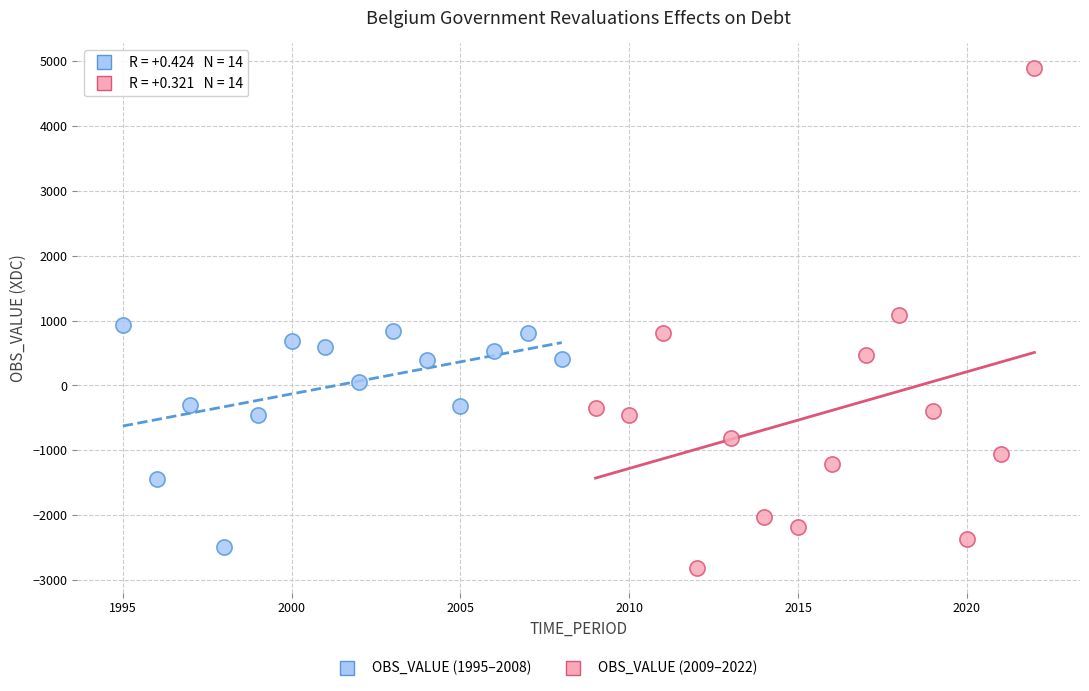

Which series has the largest Y range (max minus min)?

OBS_VALUE (2009–2022)